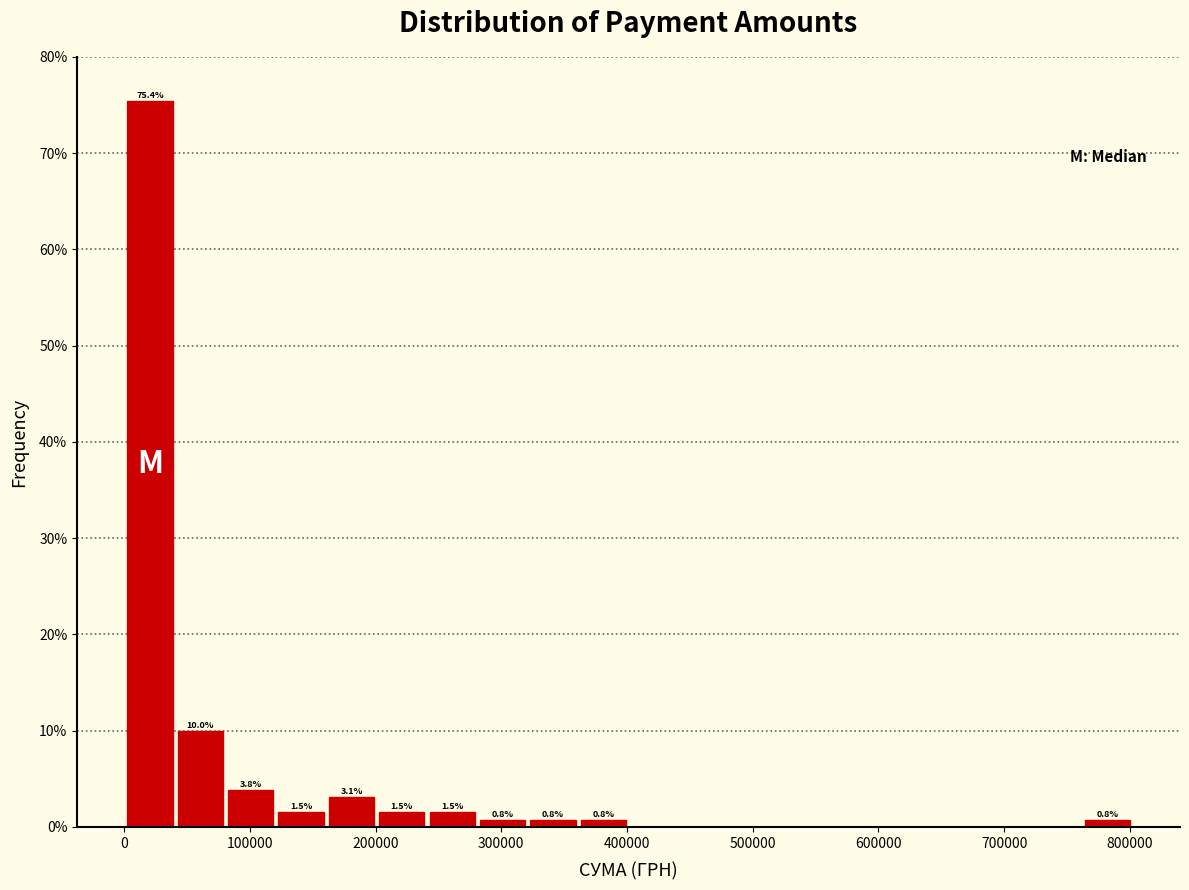

Over which range of the x-axis is the bar tallest?

0 to 40000